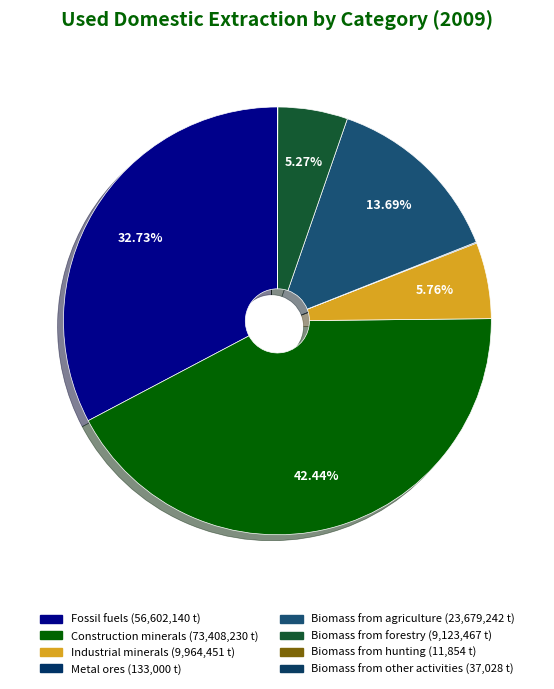

What percentage is NOT represented by Biomass from other activities?

100.0%